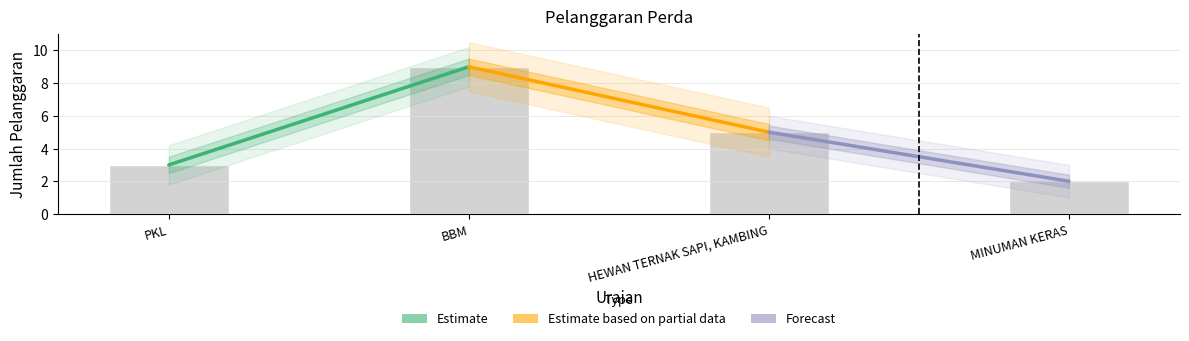

What is the change in value from BBM to HEWAN TERNAK SAPI, KAMBING?

-4